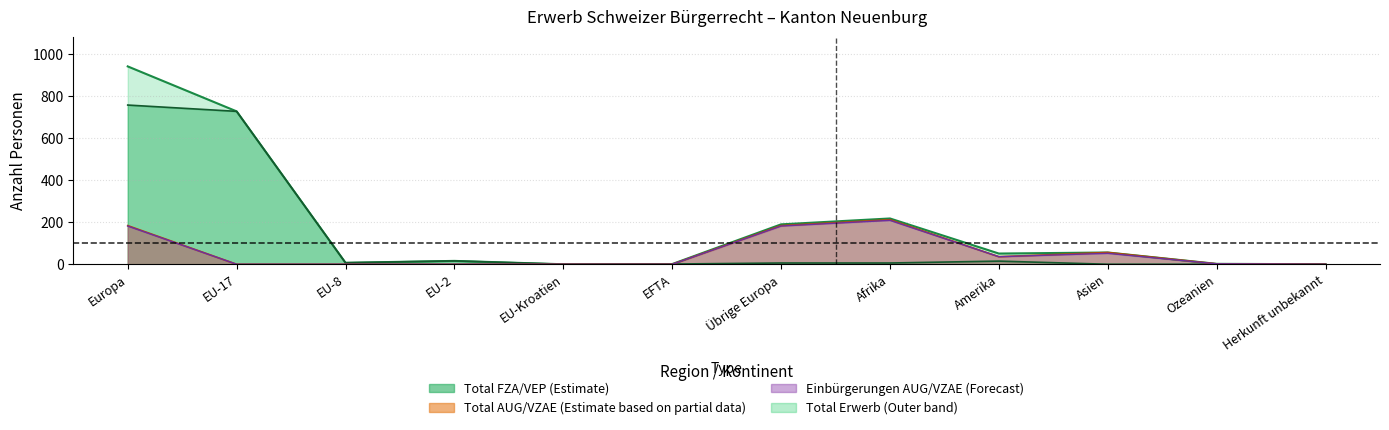

Reading left to right, list all the values displayed in this chart.

Total AUG/VZAE: Europa=184	EU-17=0	EU-8=0	EU-2=0	EU-Kroatien=0	EFTA=0	Übrige Europa=184	Afrika=212	Amerika=36	Asien=56	Ozeanien=2	Herkunft unbekannt=0
Einbürgerungen AUG/VZAE: Europa=182	EU-17=0	EU-8=0	EU-2=0	EU-Kroatien=0	EFTA=0	Übrige Europa=182	Afrika=209	Amerika=36	Asien=52	Ozeanien=2	Herkunft unbekannt=0
Total FZA/VEP: Europa=758	EU-17=728	EU-8=7	EU-2=16	EU-Kroatien=0	EFTA=1	Übrige Europa=6	Afrika=6	Amerika=15	Asien=0	Ozeanien=0	Herkunft unbekannt=0
Total Erwerb: Europa=942	EU-17=728	EU-8=7	EU-2=16	EU-Kroatien=0	EFTA=1	Übrige Europa=190	Afrika=218	Amerika=51	Asien=56	Ozeanien=2	Herkunft unbekannt=0